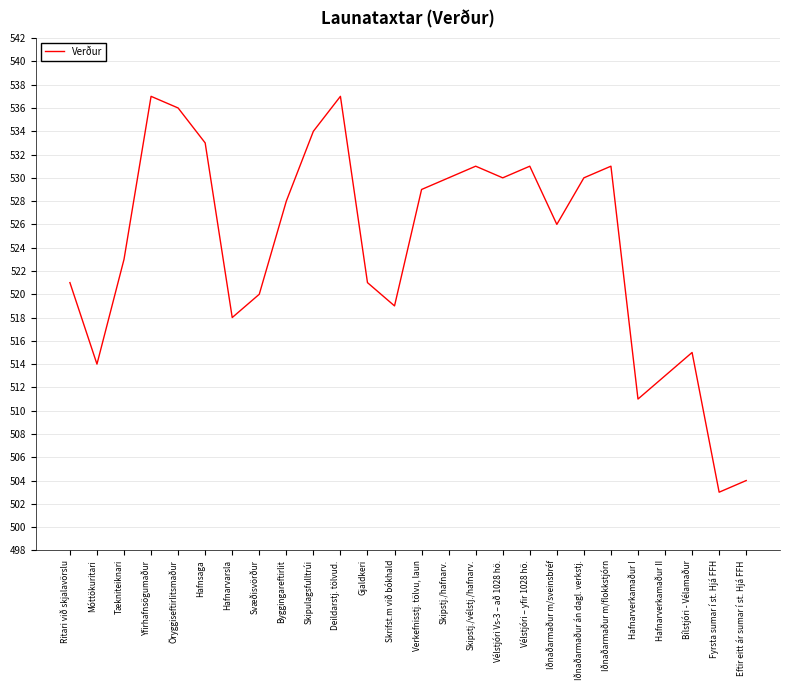

How many lines are shown in the chart?

1